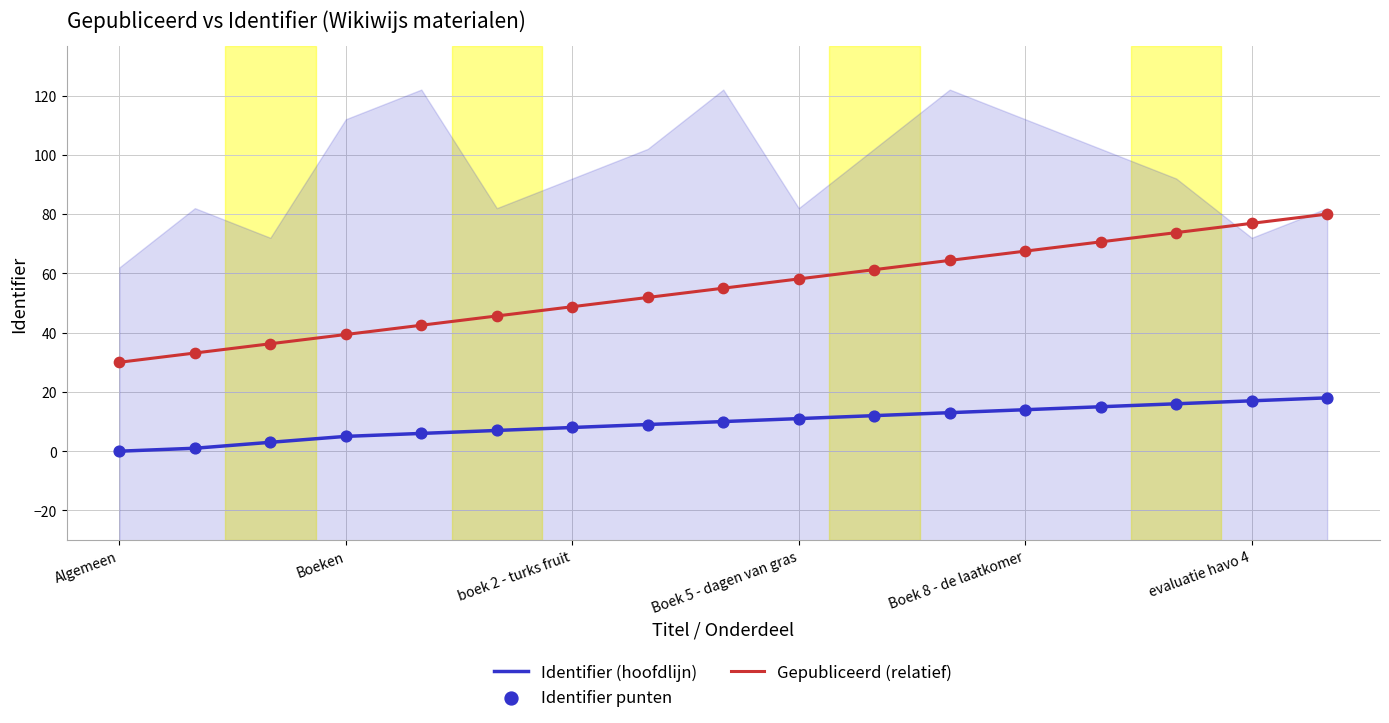

At how many categories does at least one series exceed 65?

5